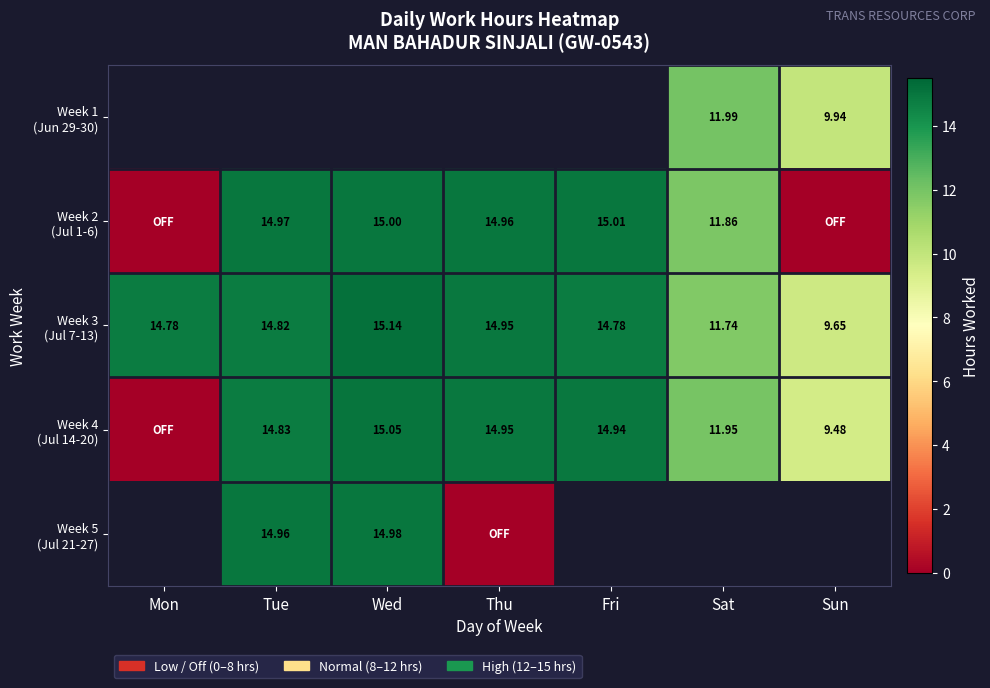

Is it true that Week 2 (Jul 1-6) equals 0.0 at Sun?

True